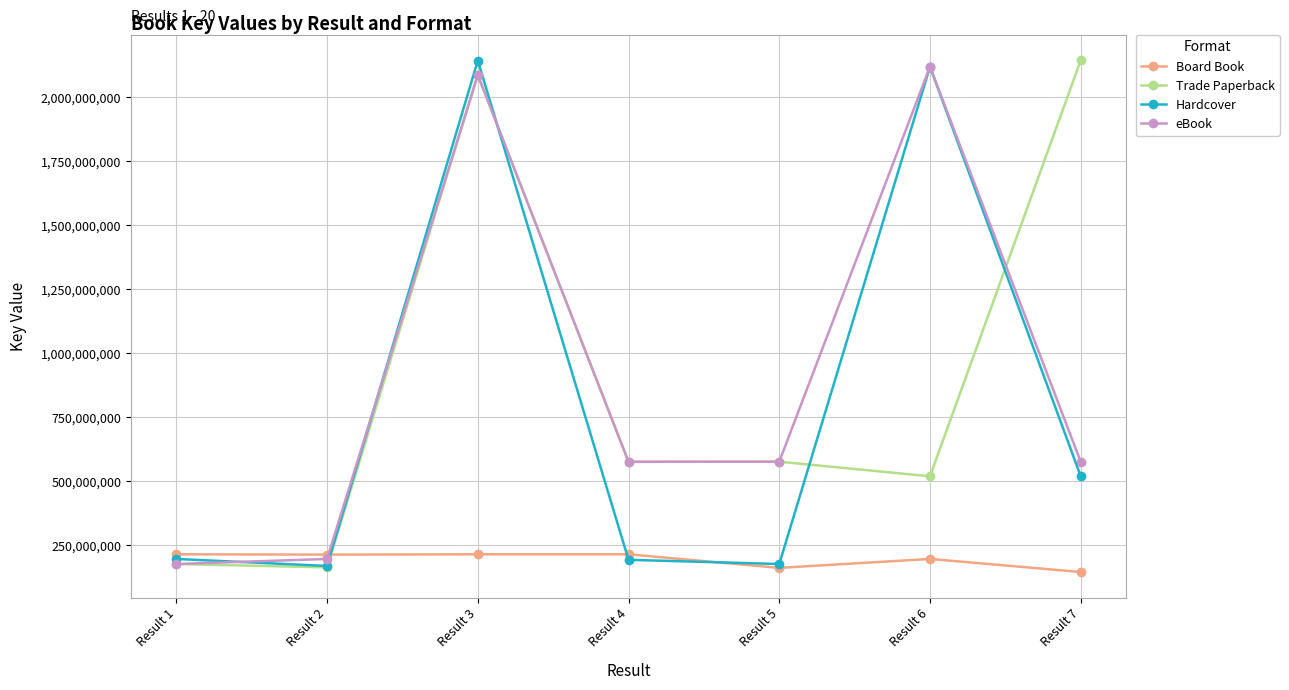

The value of Trade Paperback at Result 3 is 1236747403. True or false?

False